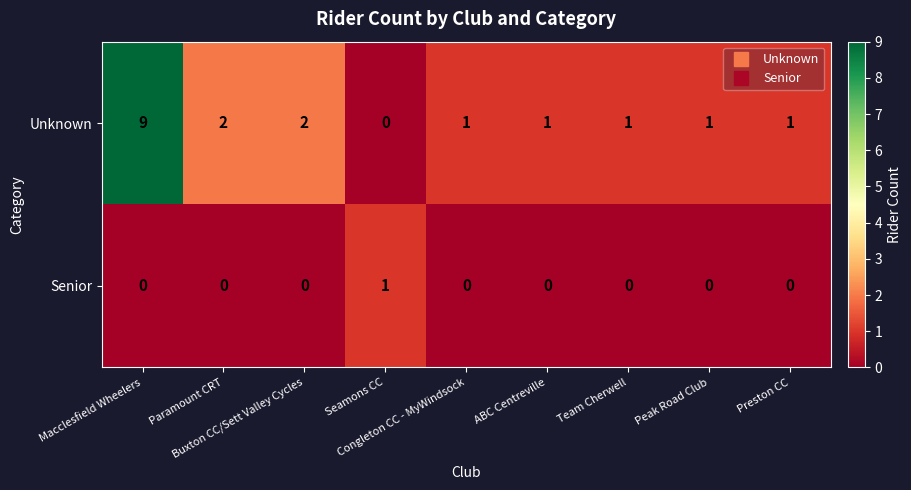

What is the total value across all series at Paramount CRT?

2